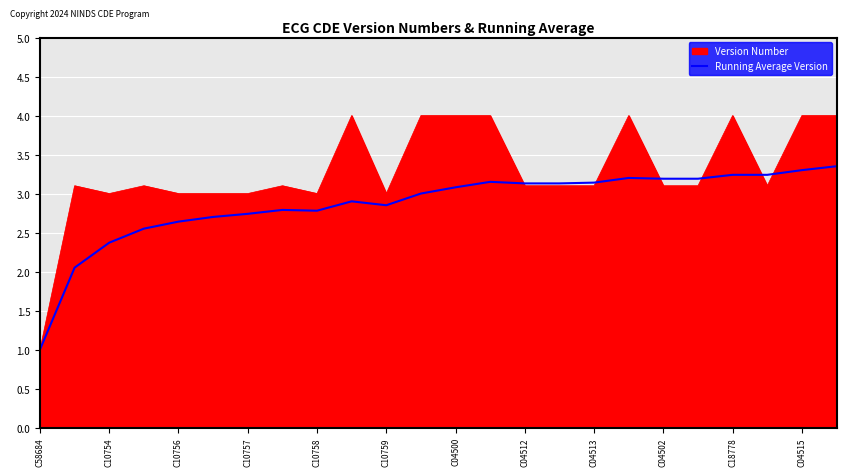

Rank the series by their maximum value, from highest to lowest.

Version Number, Running Average Version